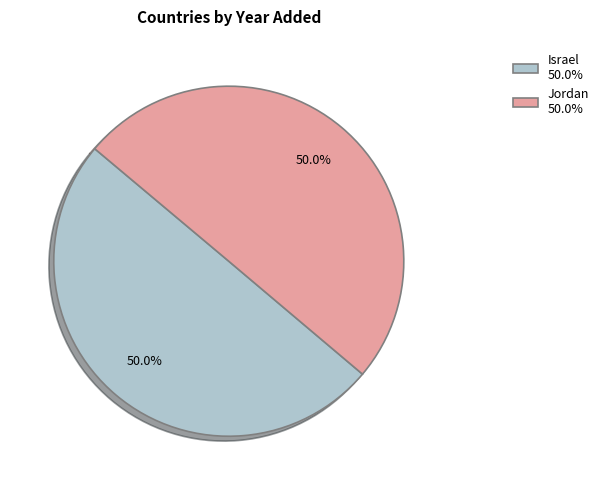

To the nearest percent, what portion does Israel represent?

50%